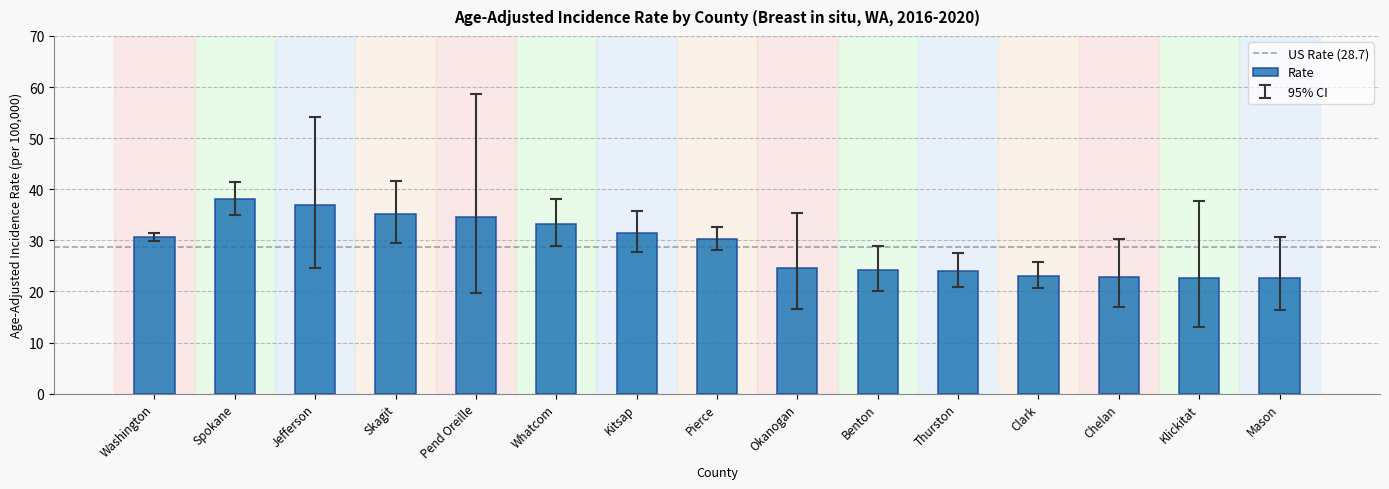

Approximately how many times larger is the value at Pierce compared to Chelan?

1.3